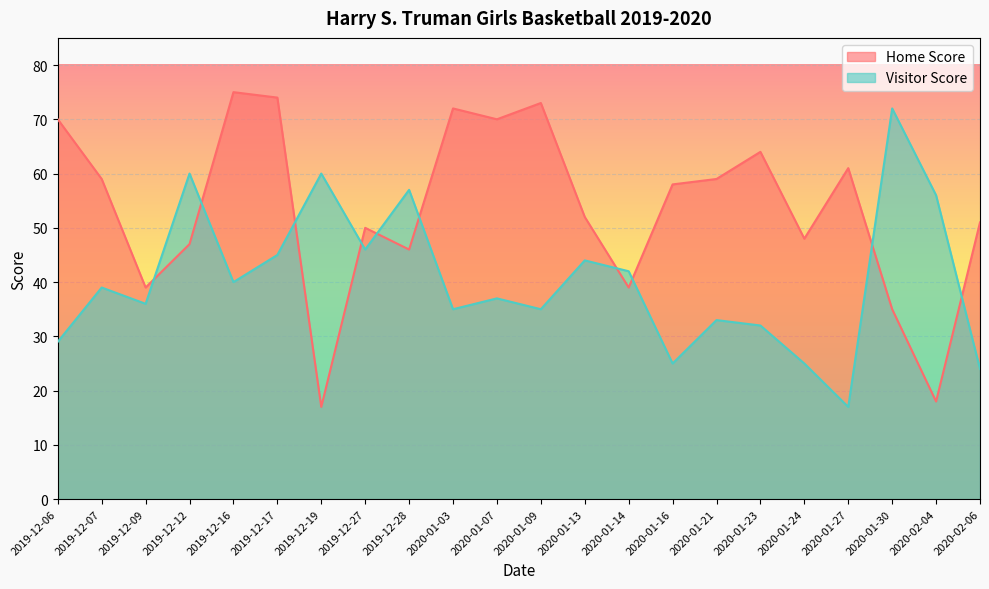

How many times do Home Score and Visitor Score cross each other?

10